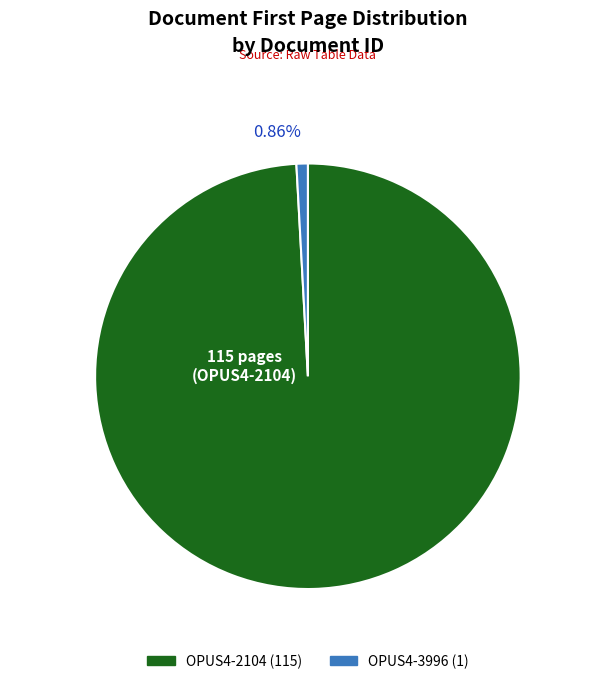

The OPUS4-3996 slice represents 1% of the pie. True or false?

True